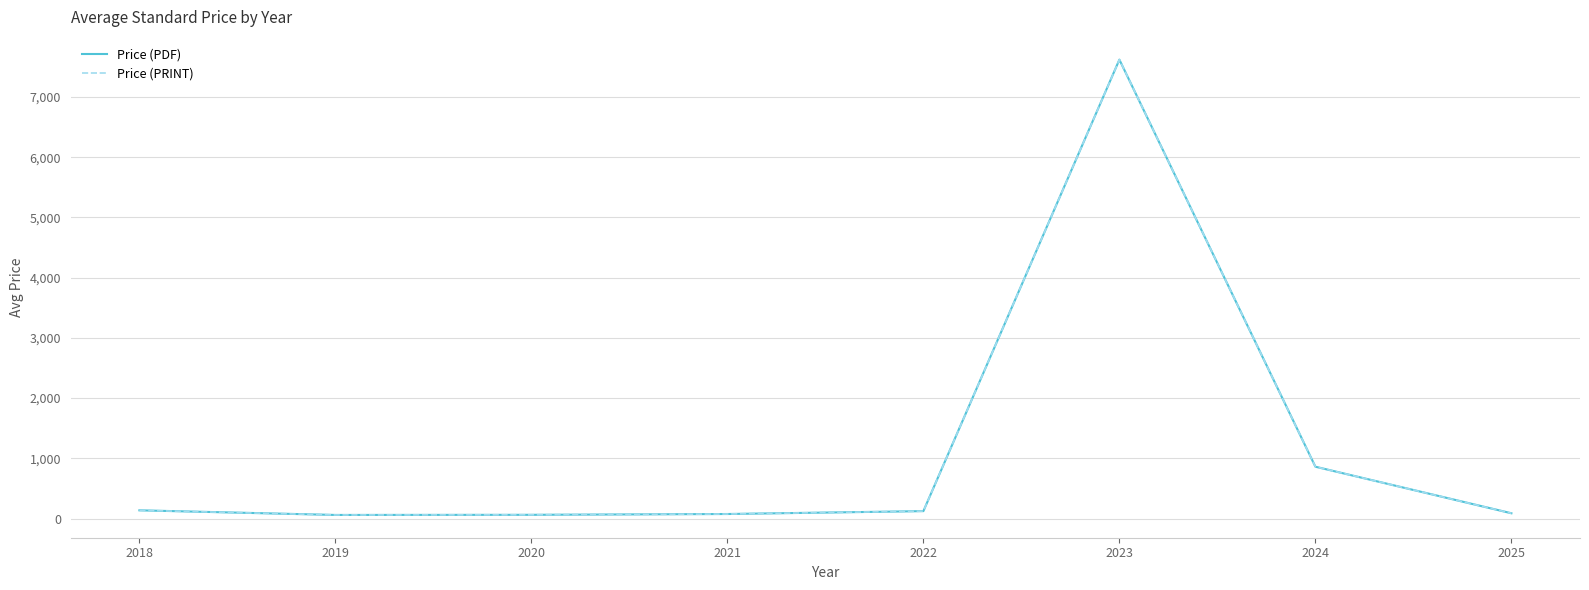

Rank the series at 2024 from lowest to highest value.

Price (PDF), Price (PRINT)